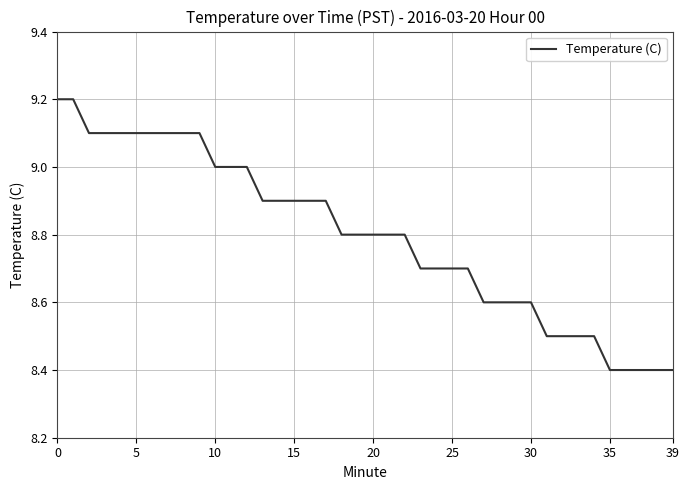

What is the difference between the maximum and minimum values?

0.8